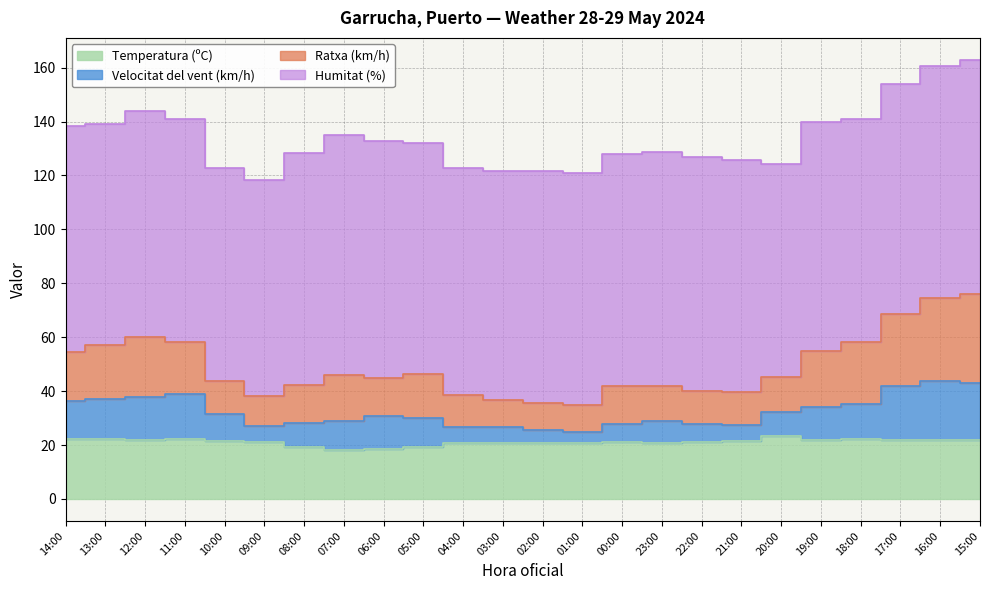

Where is Ratxa (km/h) nearest to the value 140?

19:00